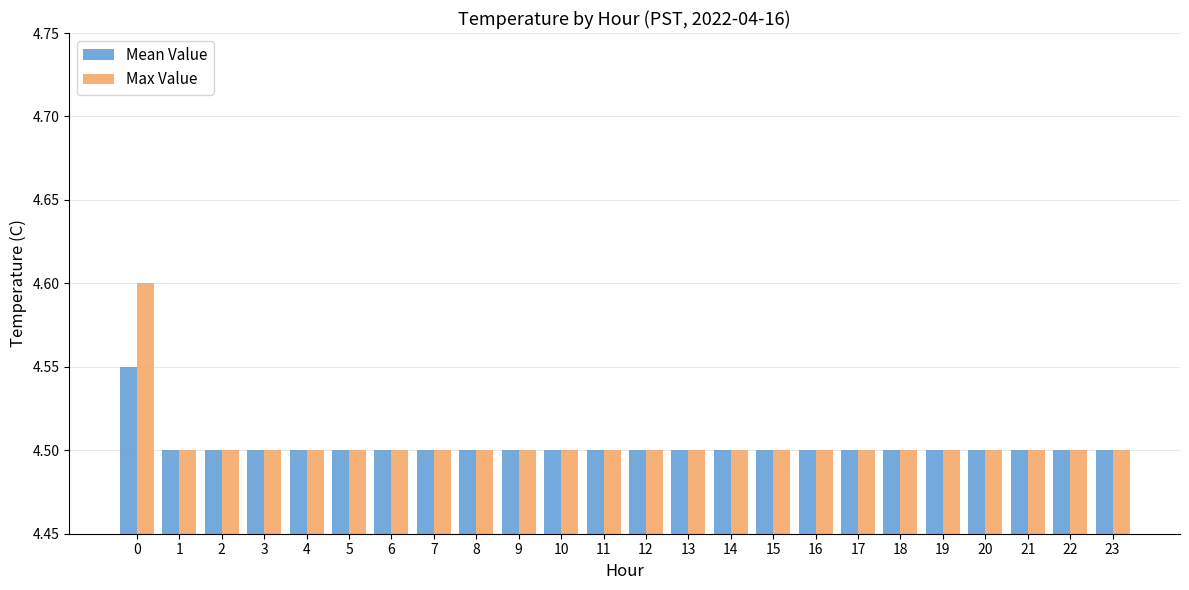

Count the number of categories in the chart.

24